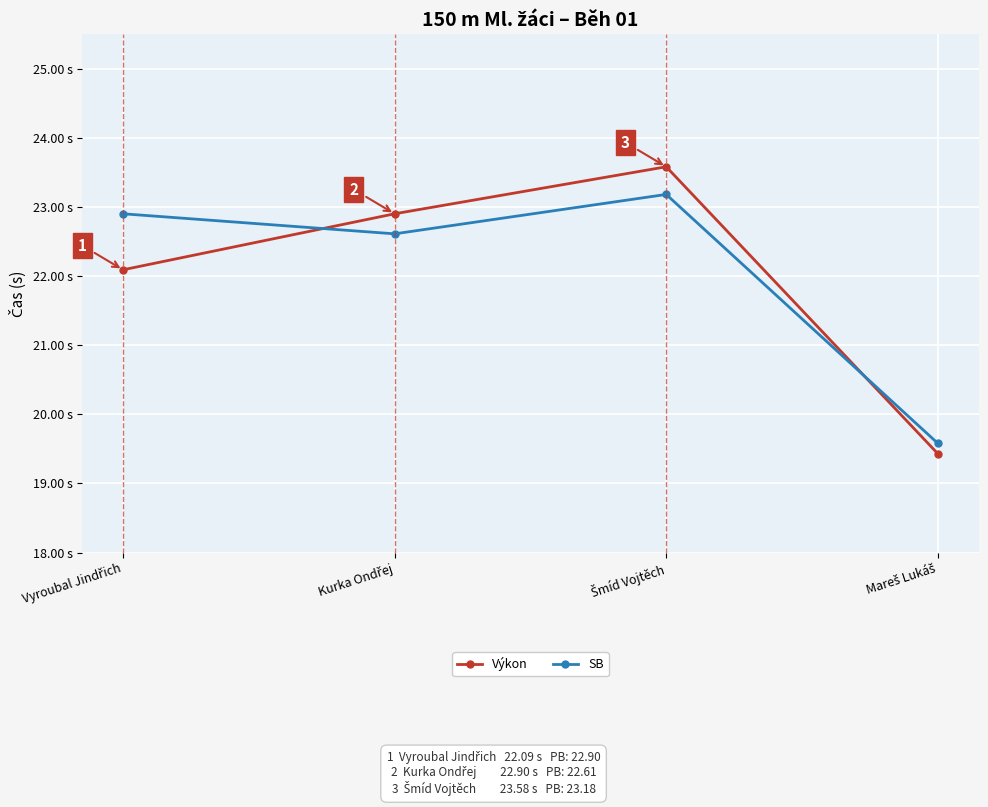

Does the chart have visible grid lines?

Yes